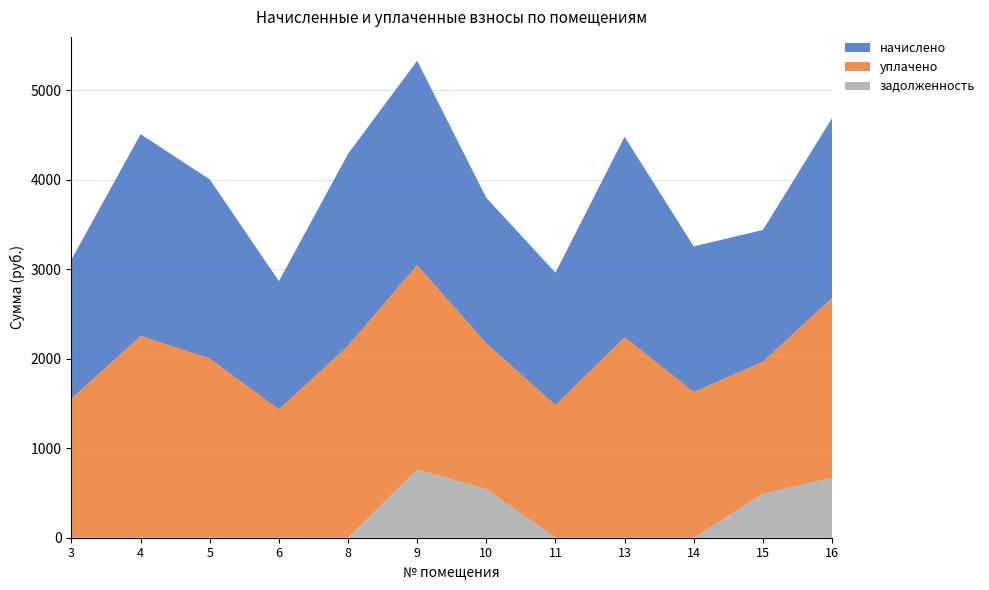

Reading left to right, transcribe all the data shown in this chart.

начислено: 1554.4	2254.6	2001.6	1433.4	2144.6	2283.9	1627.7	1481.1	2239.9	1627.7	1473.7	2009.0
уплачено: 1554.4	2254.6	2001.6	1433.4	2144.6	2284.3	1627.7	1481.1	2239.9	1627.7	1473.7	2009.0
задолженность: 0.0	0.0	0.0	0.0	0.0	761.3	542.6	0.0	0.0	0.0	491.2	669.7